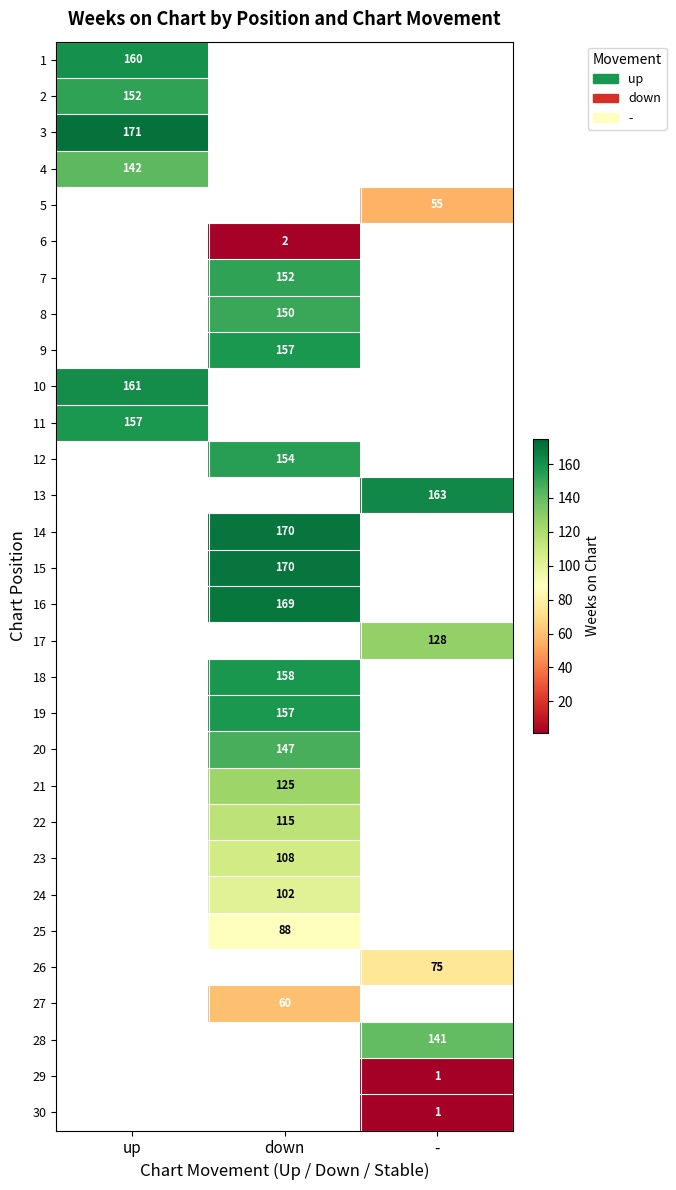

What is the smallest value displayed?

1.0